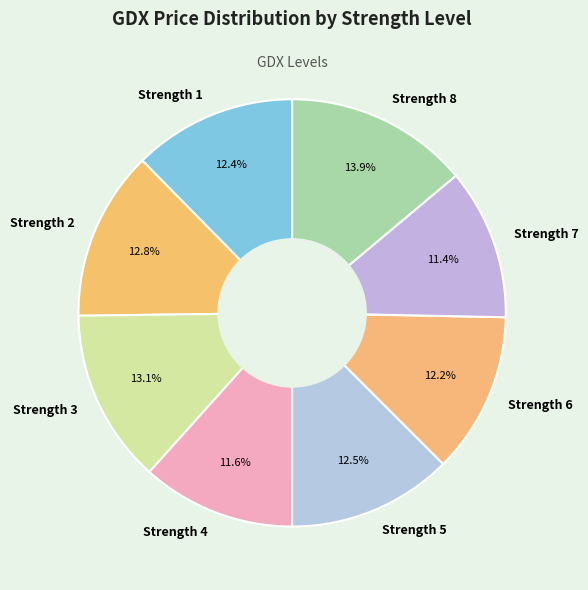

Between Strength 2 and Strength 8, which is larger?

Strength 8